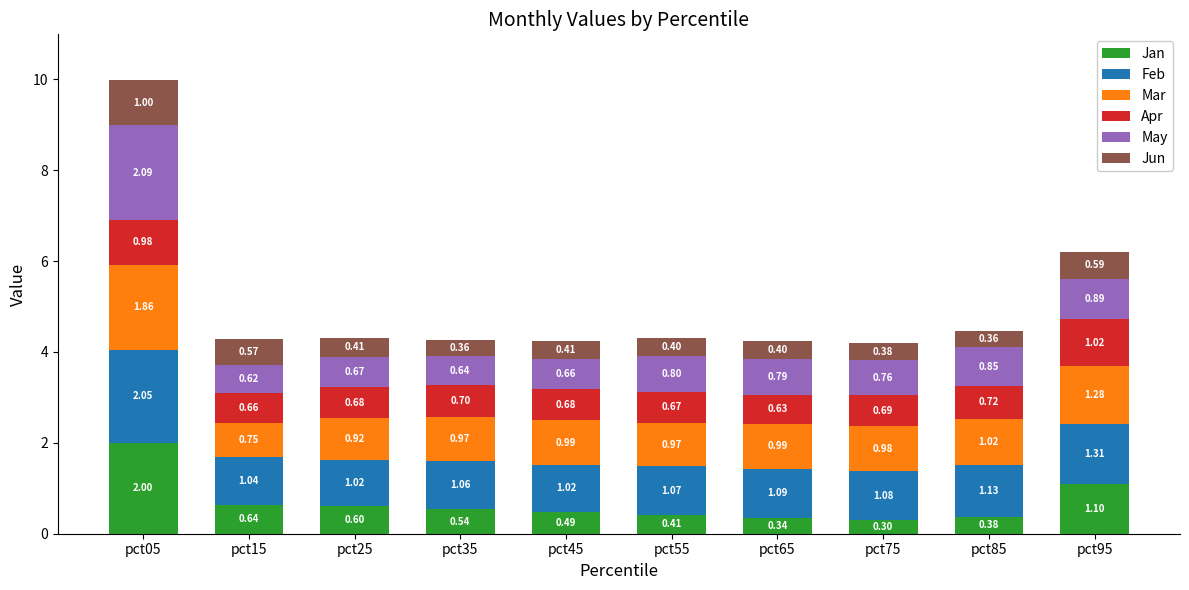

At which category is the sum across all series the highest?

pct05